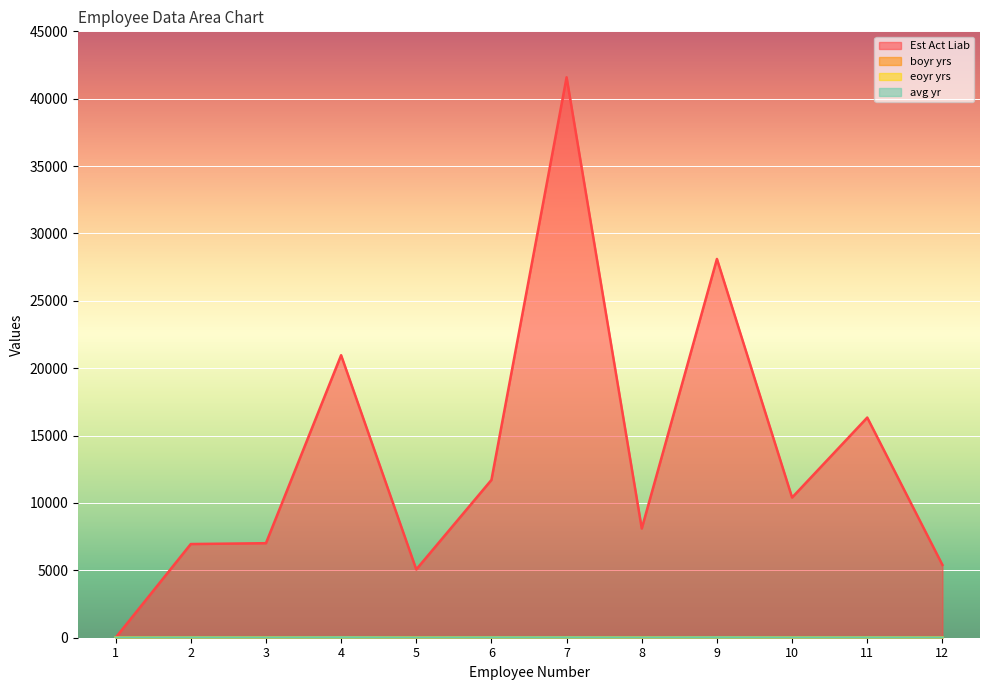

How many lines are shown in the chart?

4